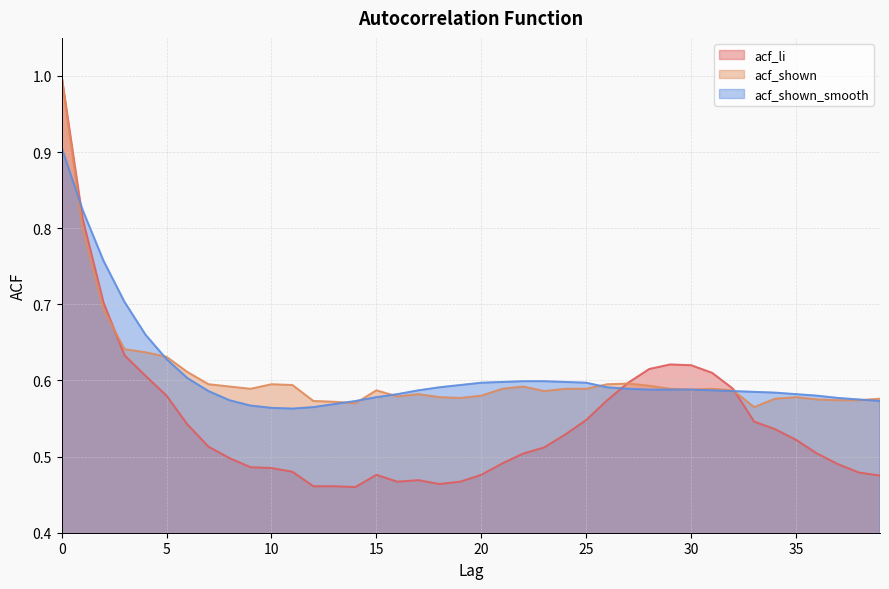

Which series has the widest spread of values?

acf_li